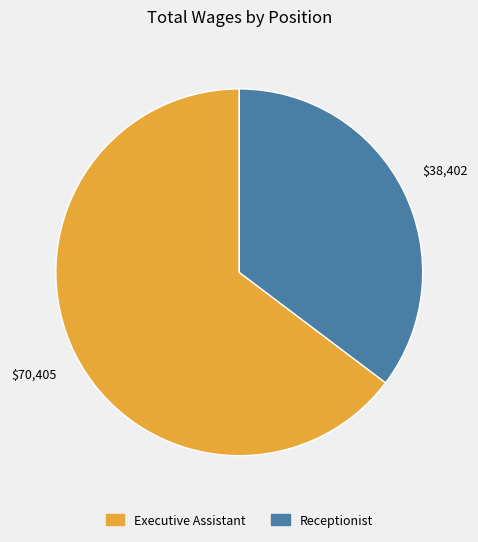

Which slice represents more than half of the pie?

Executive Assistant